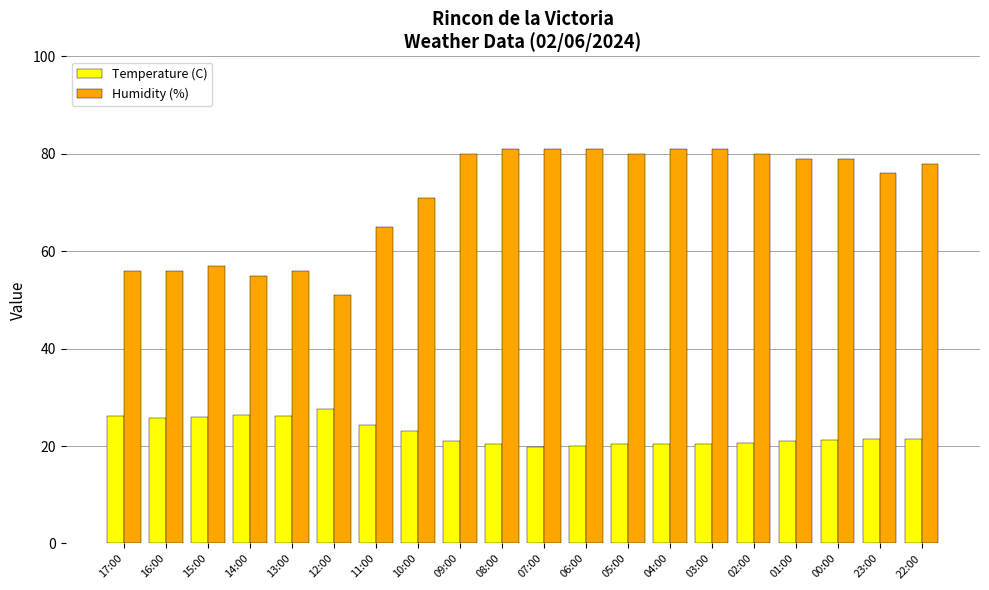

Does the chart contain any negative values?

No